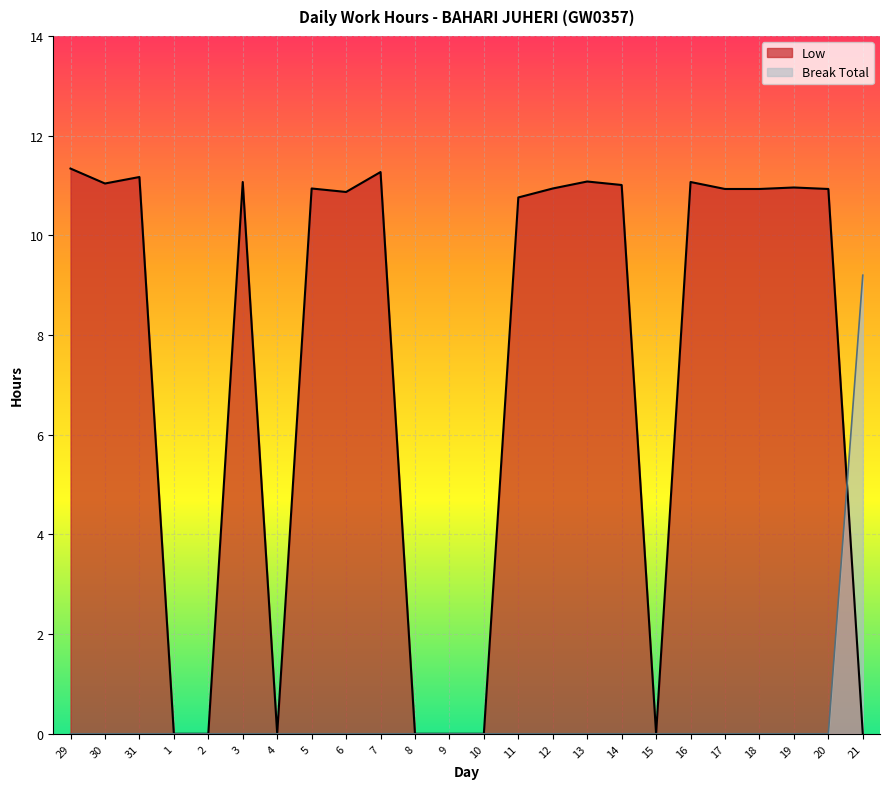

Reading right to left, transcribe all the data shown in this chart.

Low: 21=0.0	20=10.9	19=11.0	18=10.9	17=10.9	16=11.1	15=0.0	14=11.0	13=11.1	12=10.9	11=10.8	10=0.0	9=0.0	8=0.0	7=11.3	6=10.9	5=10.9	4=0.0	3=11.1	2=0.0	1=0.0	31=11.2	30=11.0	29=11.3
Break Total: 21=9.2	20=0.0	19=0.0	18=0.0	17=0.0	16=0.0	15=0.0	14=0.0	13=0.0	12=0.0	11=0.0	10=0.0	9=0.0	8=0.0	7=0.0	6=0.0	5=0.0	4=0.0	3=0.0	2=0.0	1=0.0	31=0.0	30=0.0	29=0.0